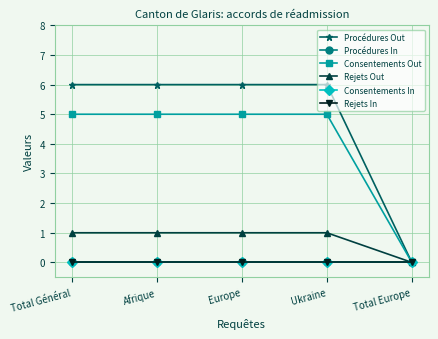

True or false: Procédures Out and Rejets In cross at least once.

False